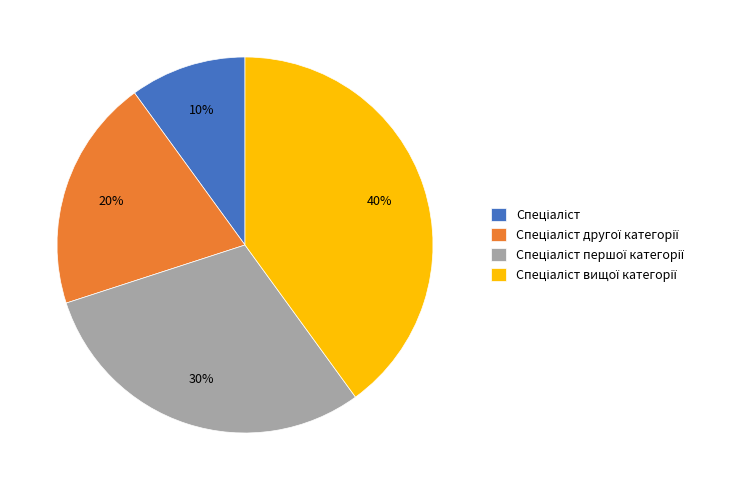

How many slices are in this pie chart?

4